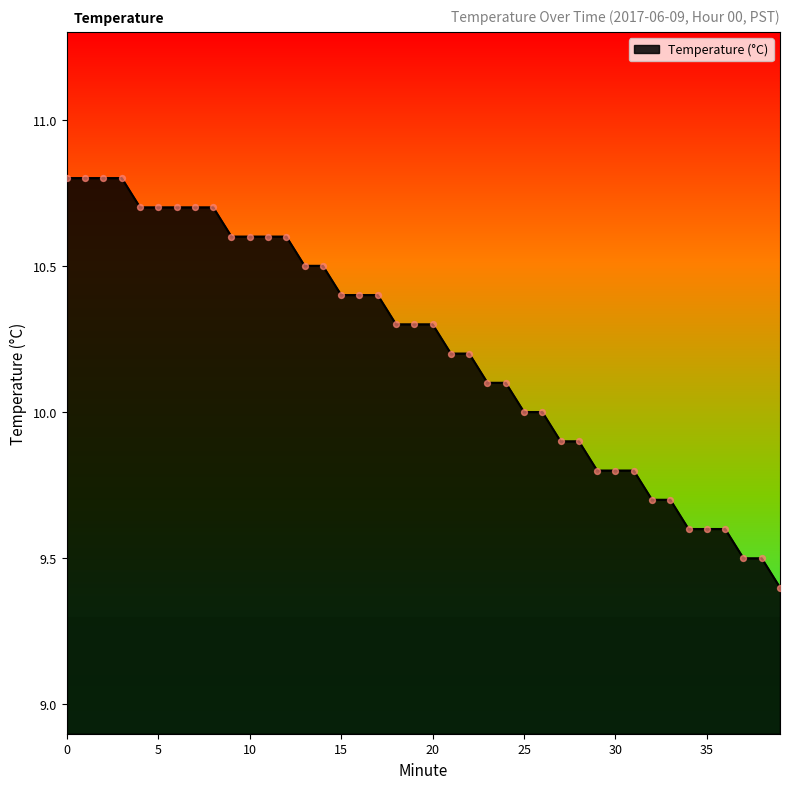

What is the greatest value displayed?

10.8